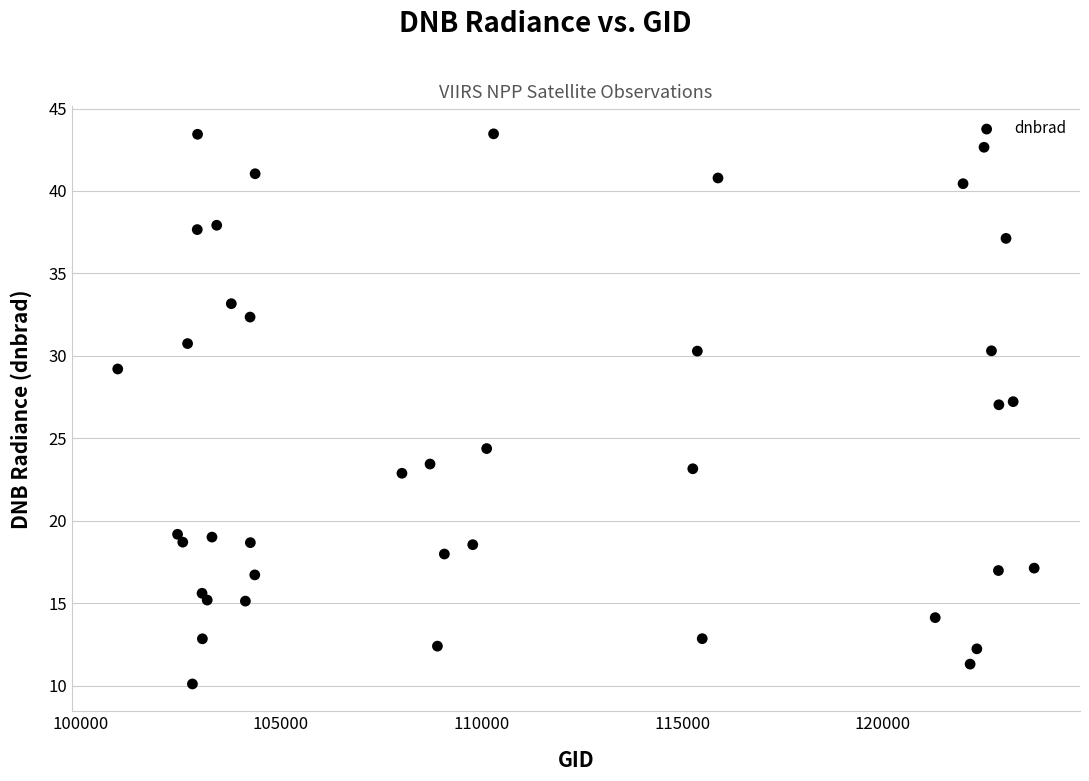

What is the range of Y values (max minus min)?

33.4